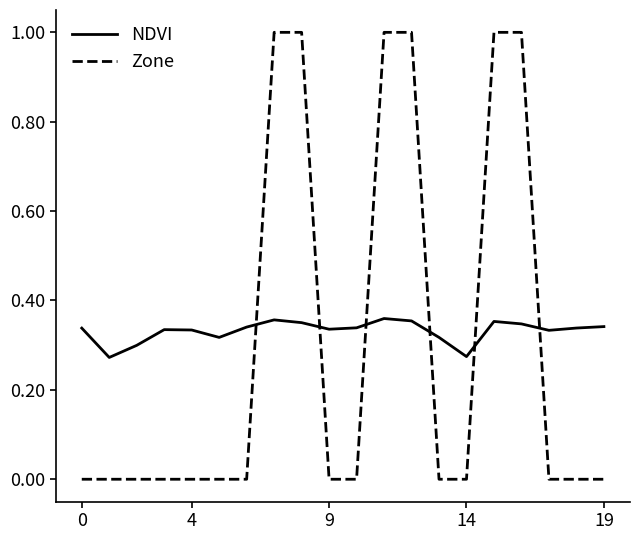

True or false: Zone and NDVI intersect in this chart.

True